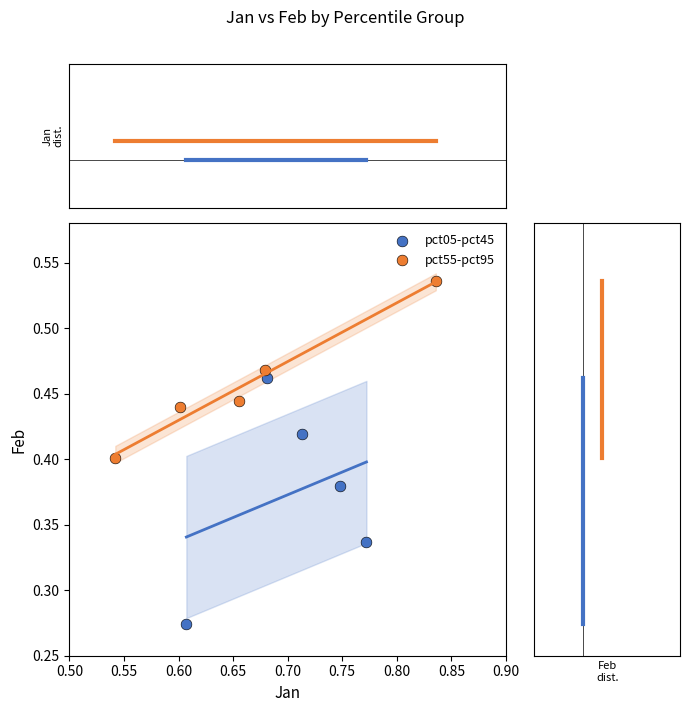

Which series contains the highest Y value?

pct55-pct95